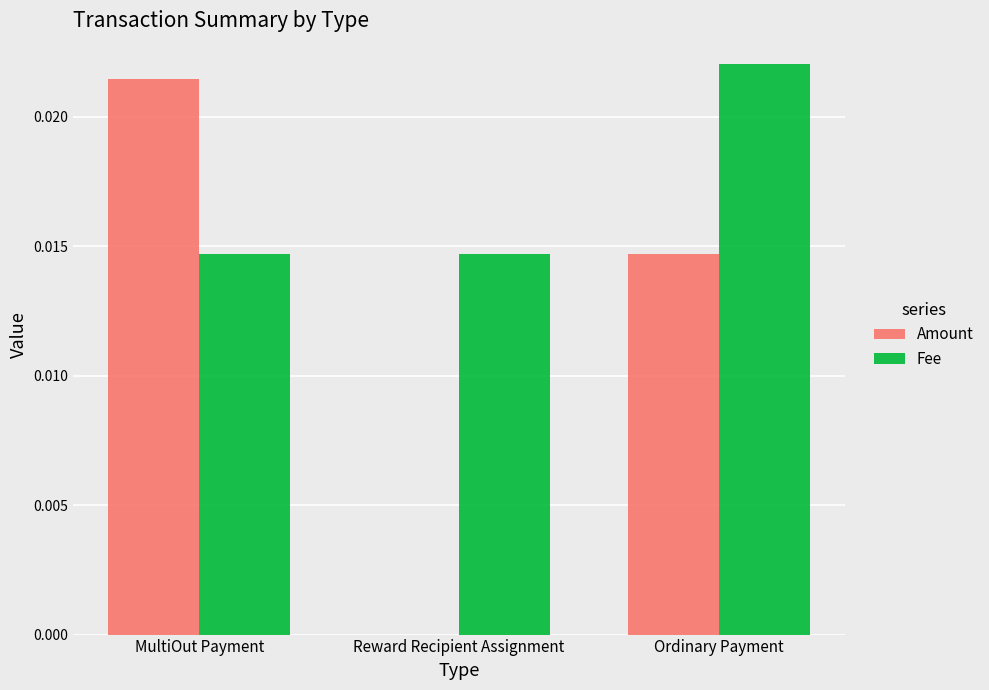

True or false: Fee has a value of 0.0 at Reward Recipient Assignment.

True